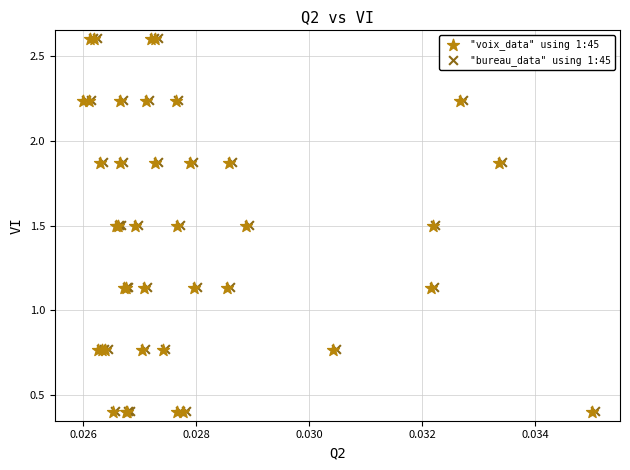

What are all the series names shown in the legend?

"voix_data" using 1:45, "bureau_data" using 1:45